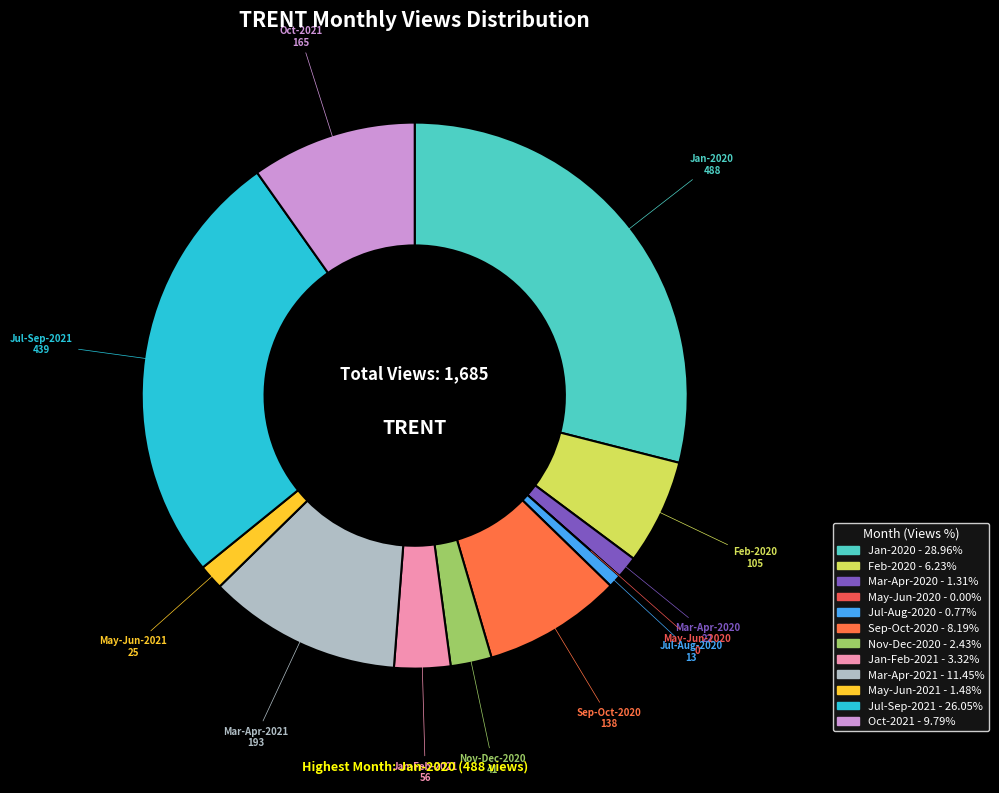

To the nearest percent, what is the difference between the largest and smallest slice percentages?

29%